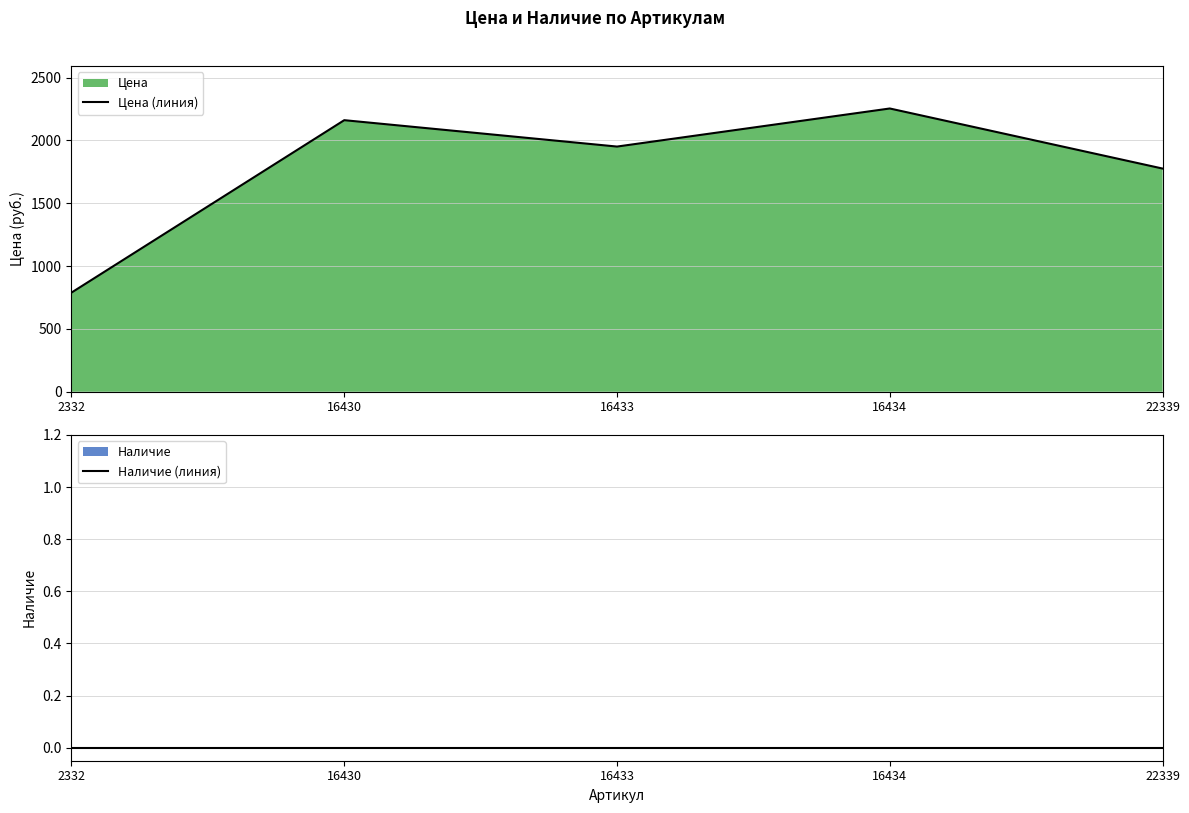

Rank the series at 16430 from lowest to highest value.

Наличие (линия), Цена (линия)